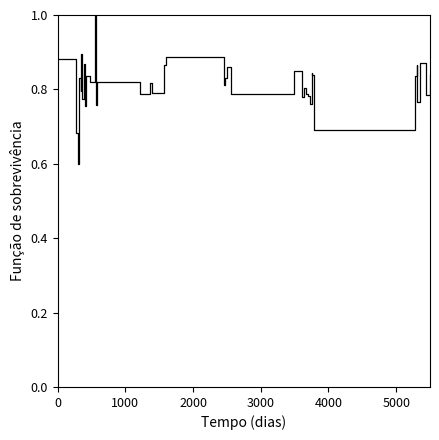

What is the smallest value displayed?

0.6